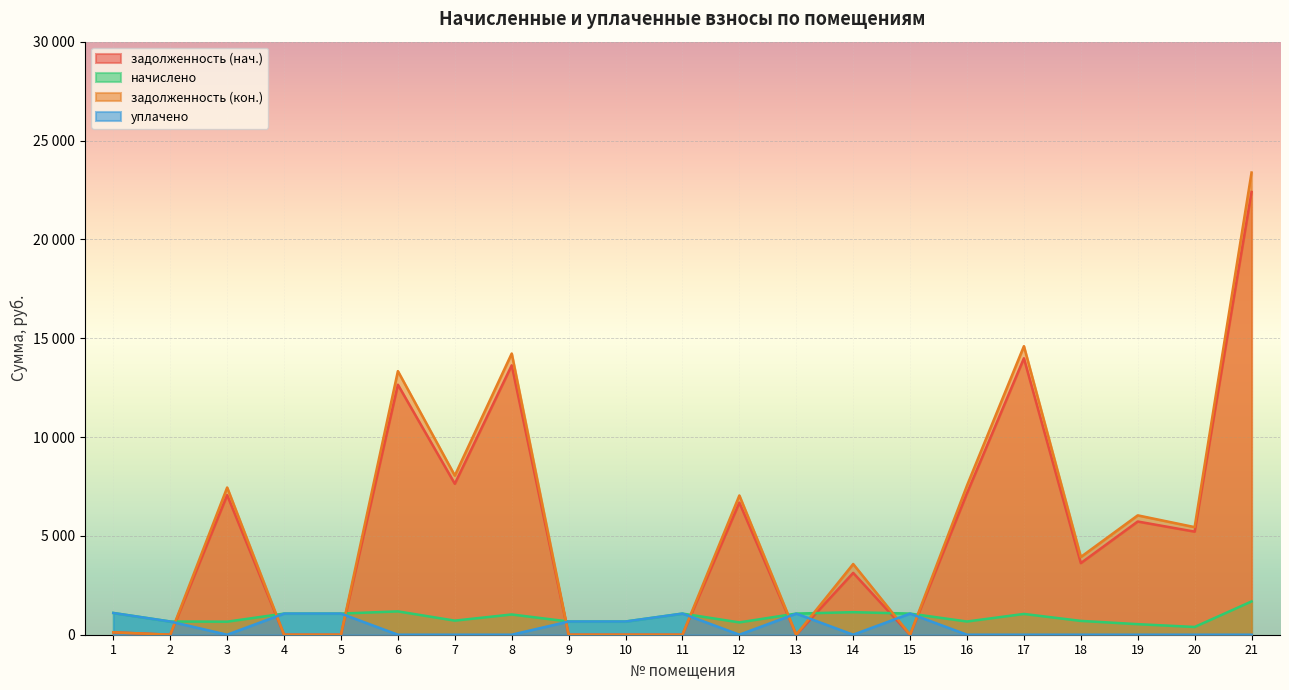

How many interior local valleys does the уплачено series have?

3